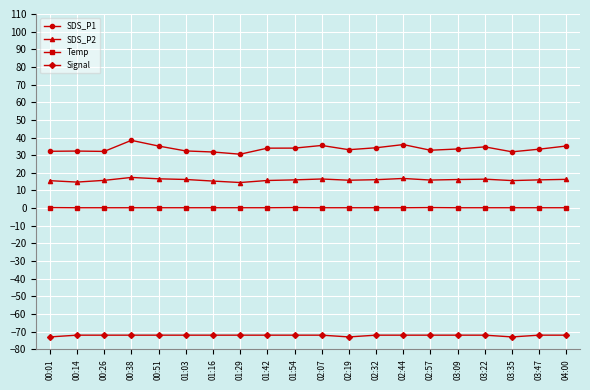

What is the smallest value displayed?

-73.0